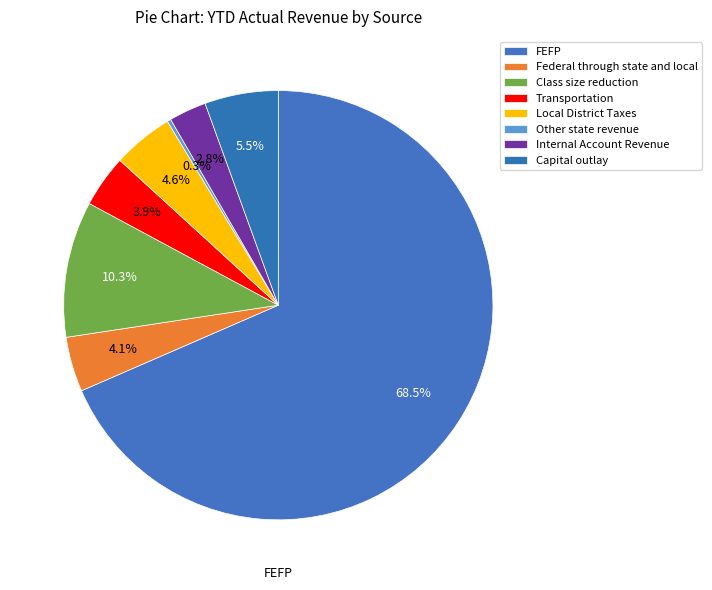

How many segments does this pie chart have?

8